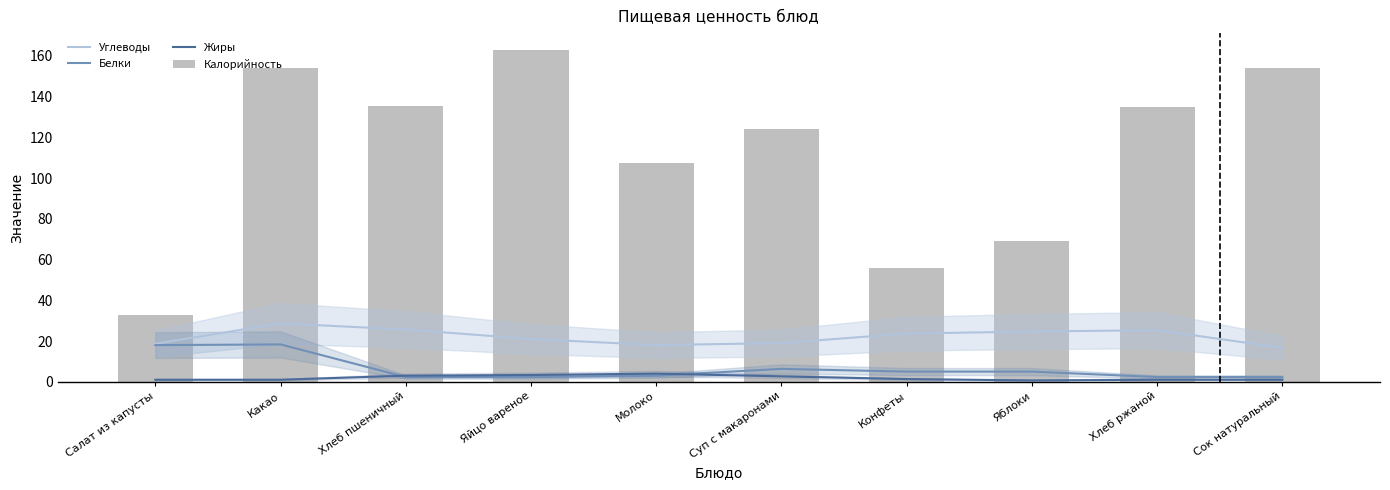

Where is Белки nearest to the value 10?

Суп с макаронами